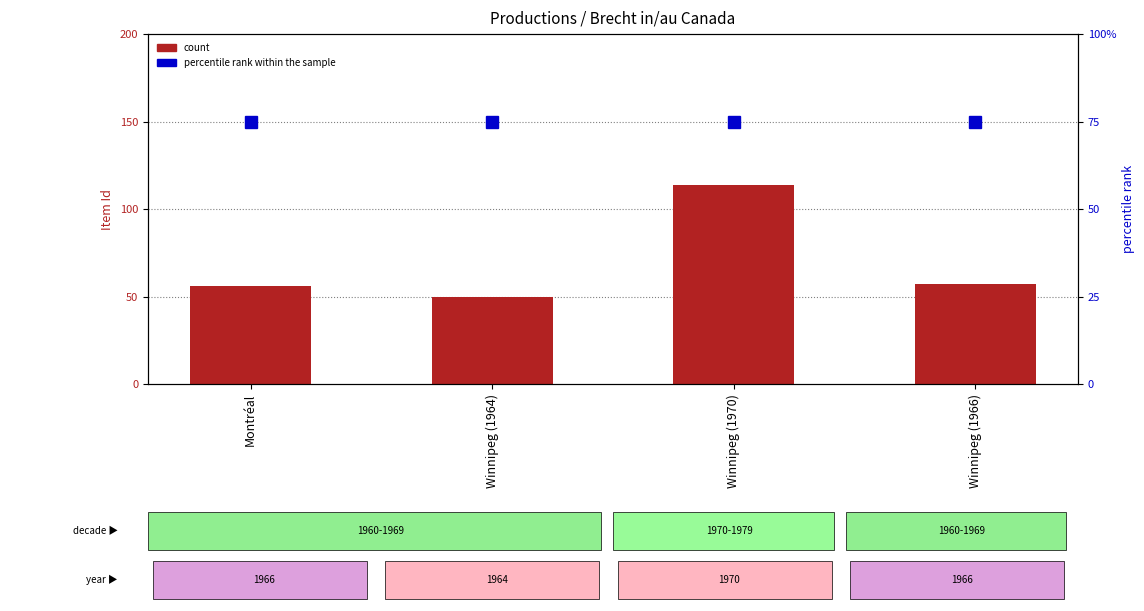

Where is percentile rank within the sample nearest to the value 75?

Montréal